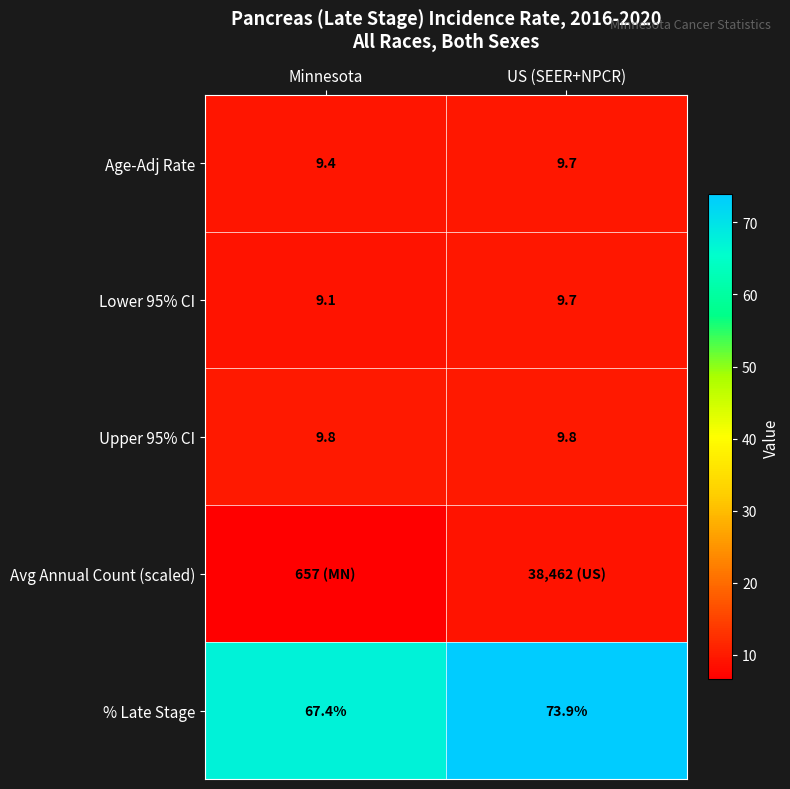

Which category has the lowest value across all series?

Minnesota